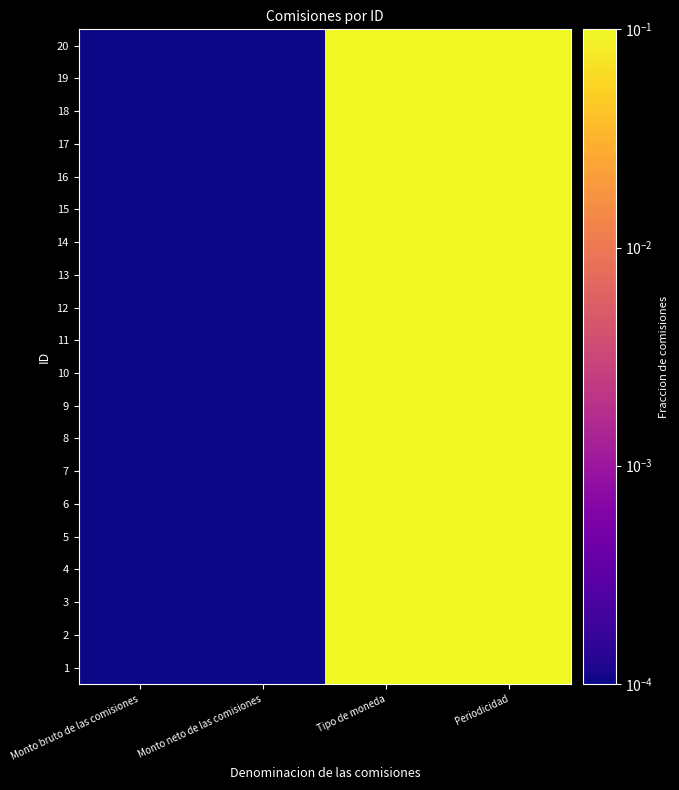

At how many categories does at least one series exceed 0?

4